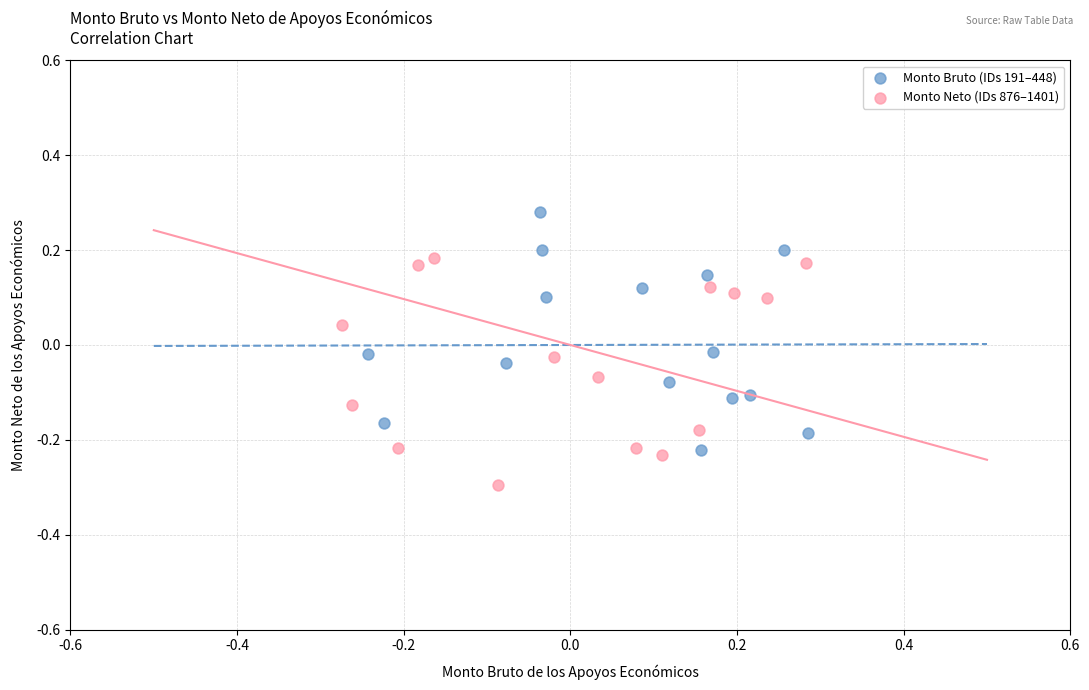

Which series contains the lowest Y value?

Monto Neto (IDs 876–1401)